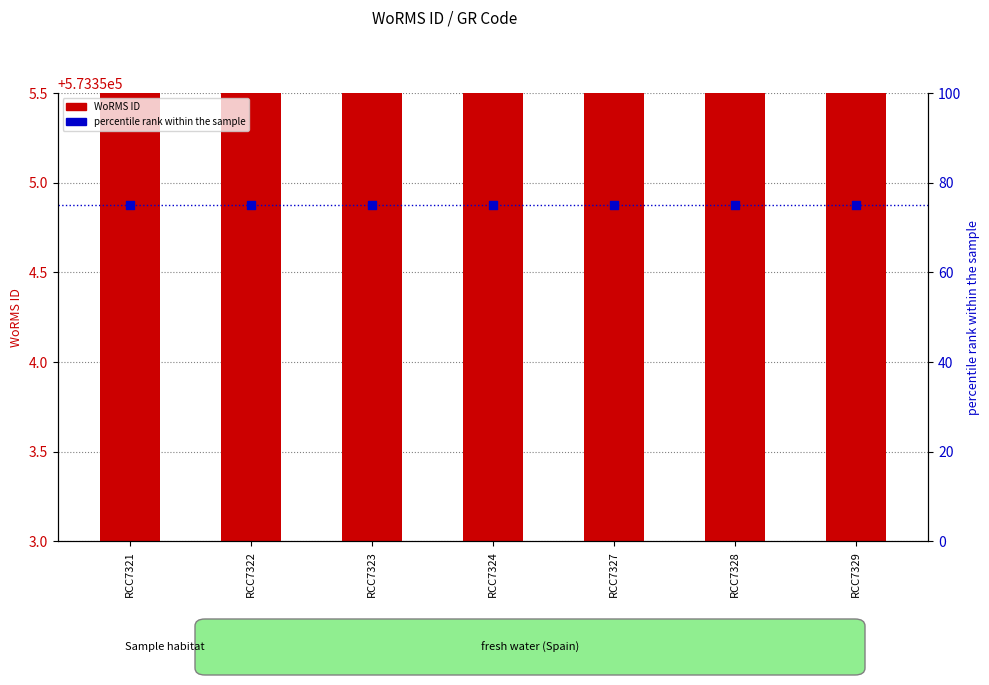

Which series reaches the minimum Y coordinate?

percentile rank within the sample